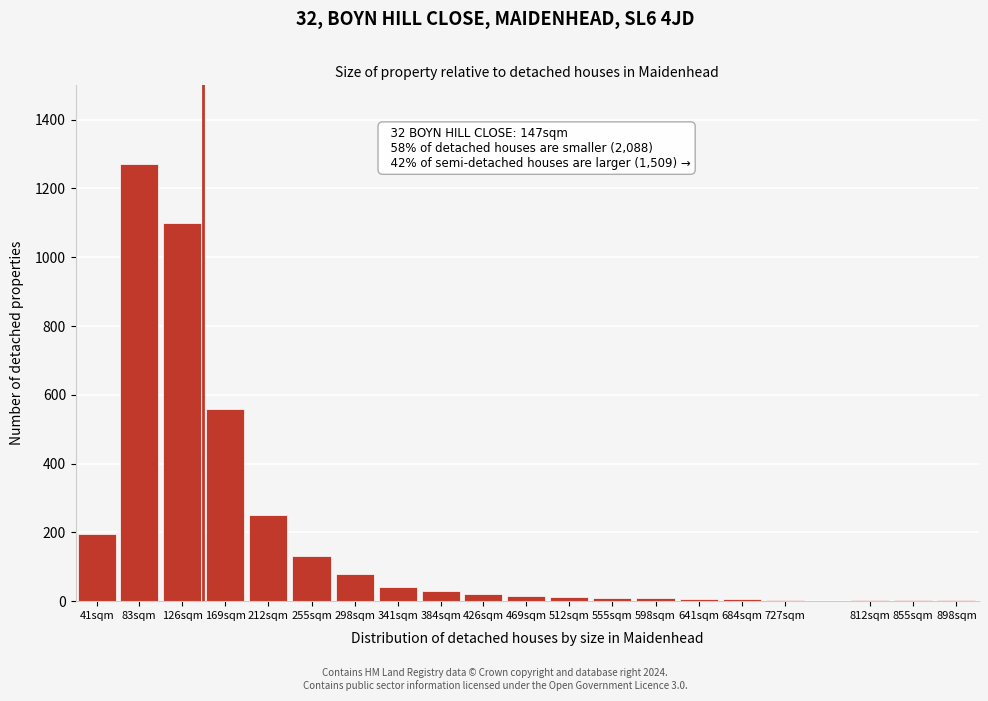

What is the change in value from 126sqm to 384sqm?

-1070